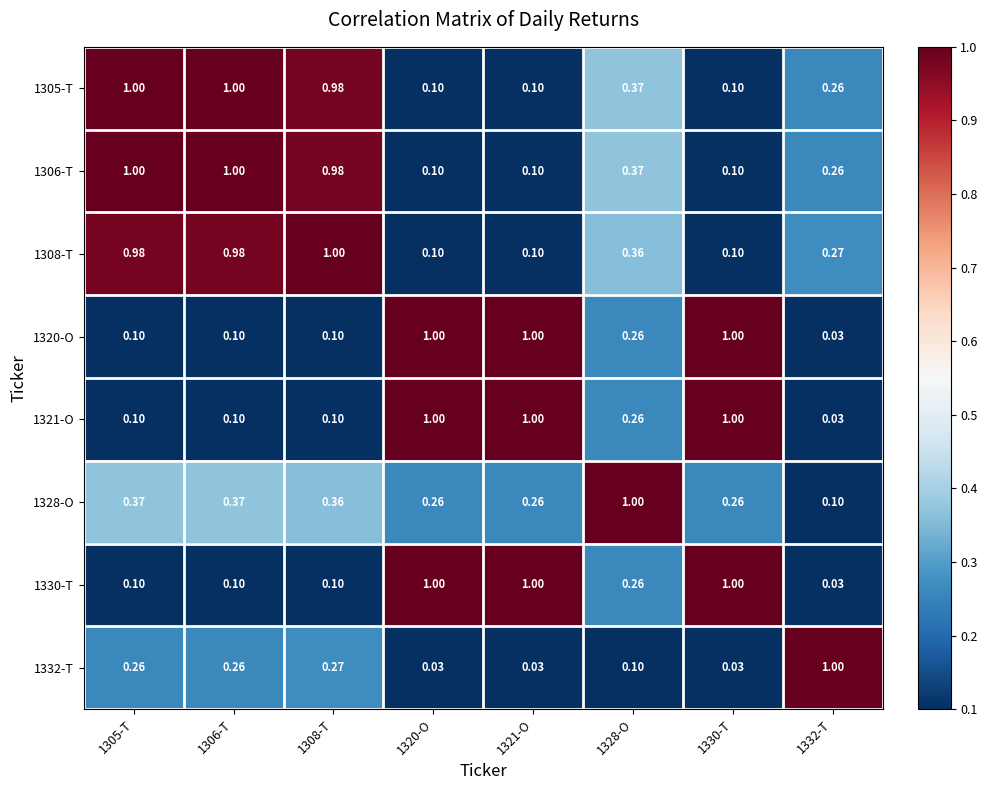

What is the greatest value displayed?

1.0